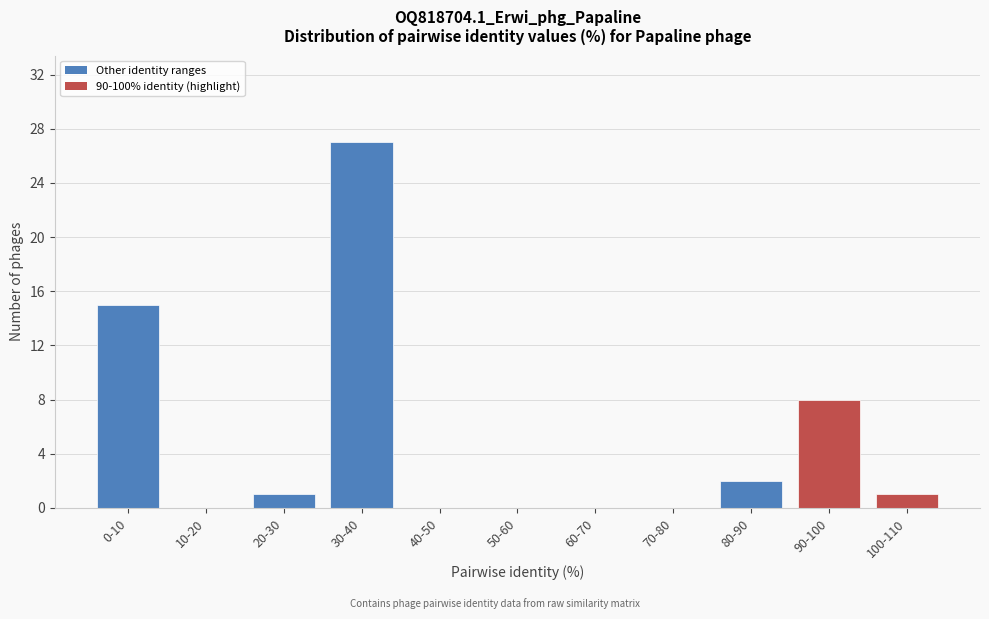

Reading left to right, what are all the values shown in this chart?

0-10=15	10-20=0	20-30=1	30-40=27	40-50=0	50-60=0	60-70=0	70-80=0	80-90=2	90-100=8	100-110=1